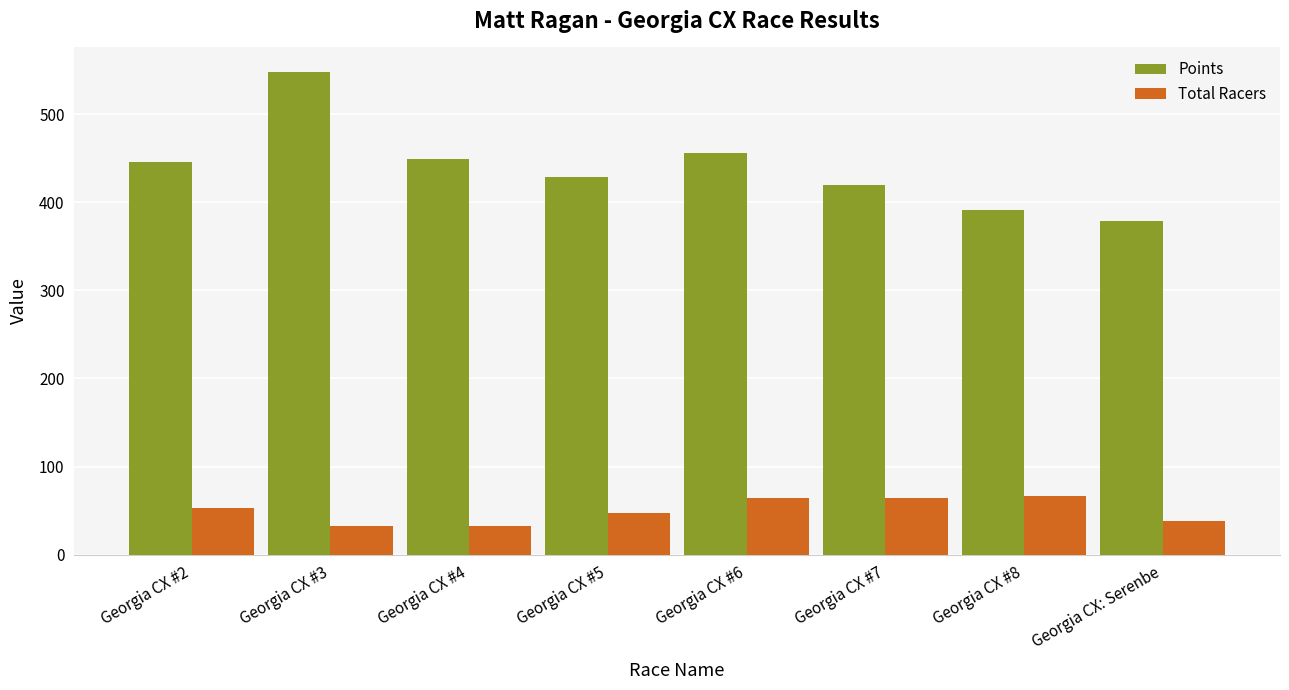

Rank the series by their average value, from highest to lowest.

Points, Total Racers